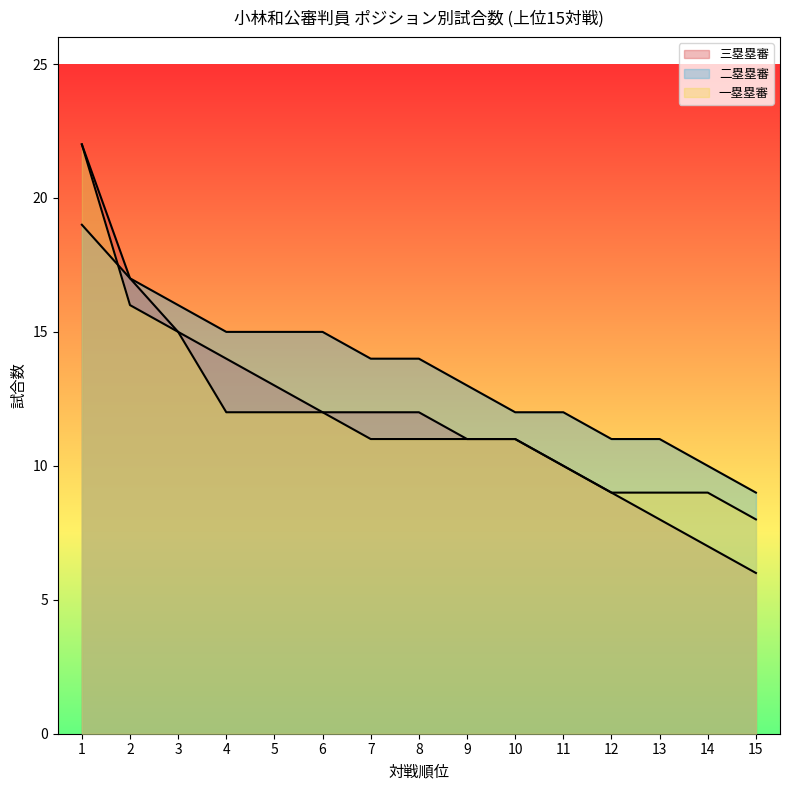

Reading right to left, list all the values displayed in this chart.

三塁塁審: 6	7	8	9	10	11	11	12	12	12	13	14	15	17	22
二塁塁審: 9	10	11	11	12	12	13	14	14	15	15	15	16	17	19
一塁塁審: 8	9	9	9	10	11	11	11	11	12	12	12	15	16	22